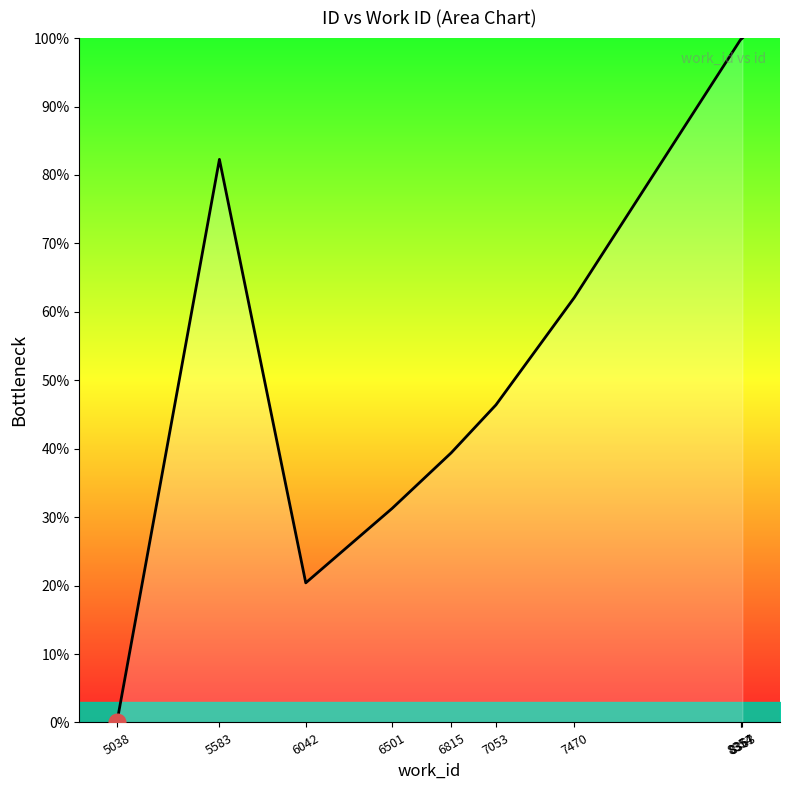

What is the difference between the values at 8354 and 8363?

0.2